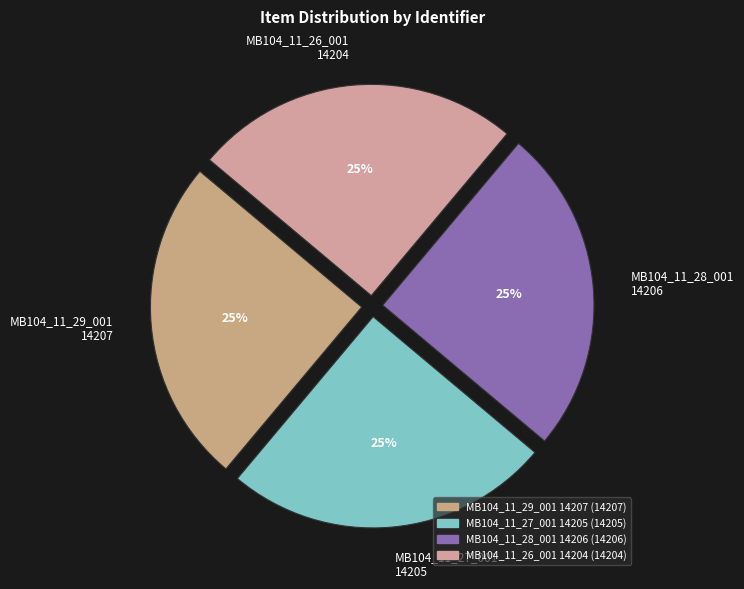

True or false: MB104_11_28_001 14206 accounts for 25% of the total.

True